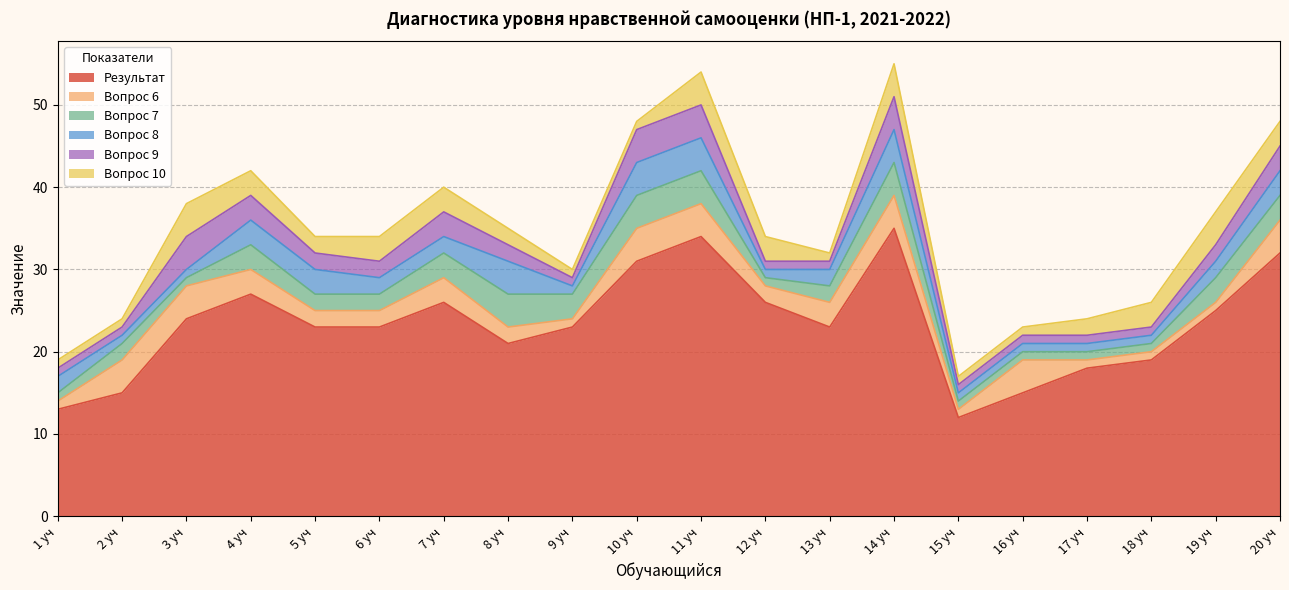

What is the difference between the Вопрос 8 values at 11 уч and 13 уч?

2